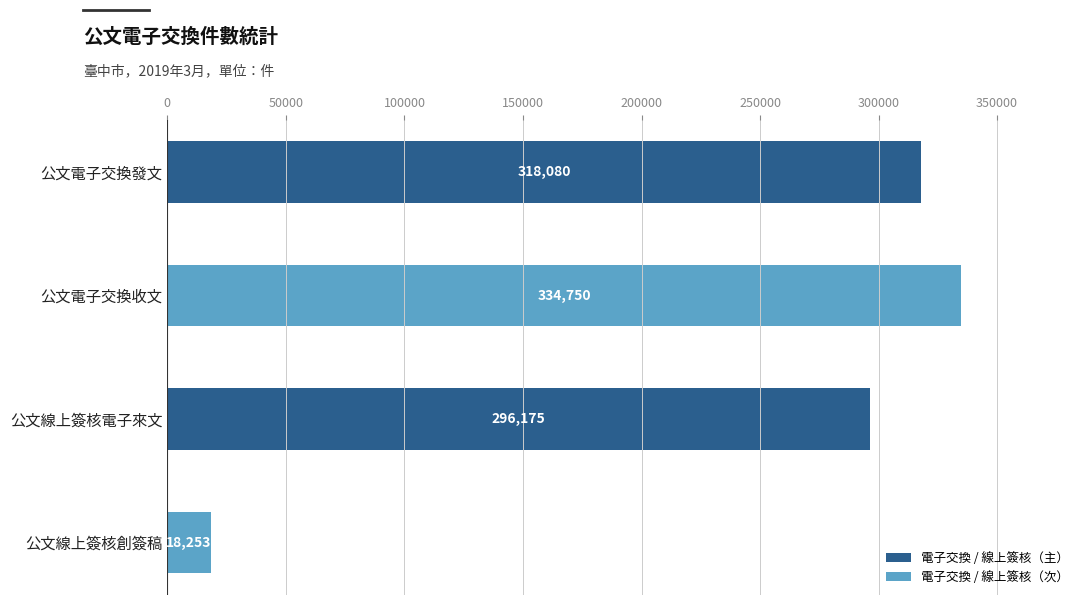

What is the sum of all 電子交換 / 線上簽核（次） values?

353003